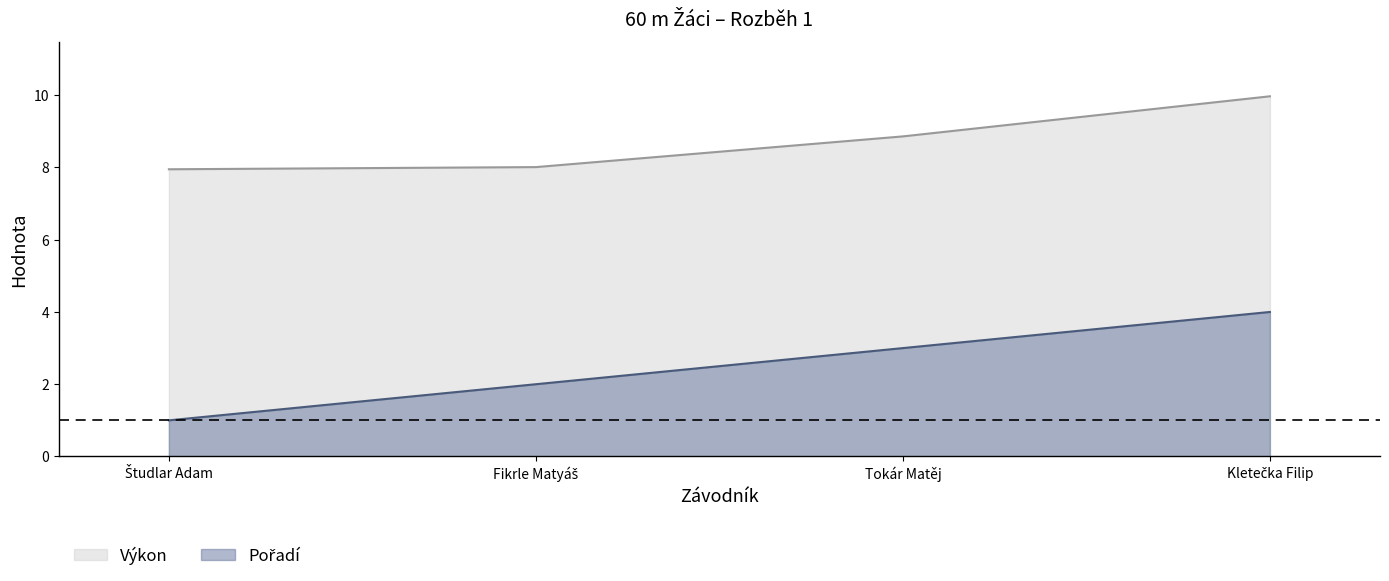

Is it true that Výkon equals 8.0 at Študlar Adam?

True